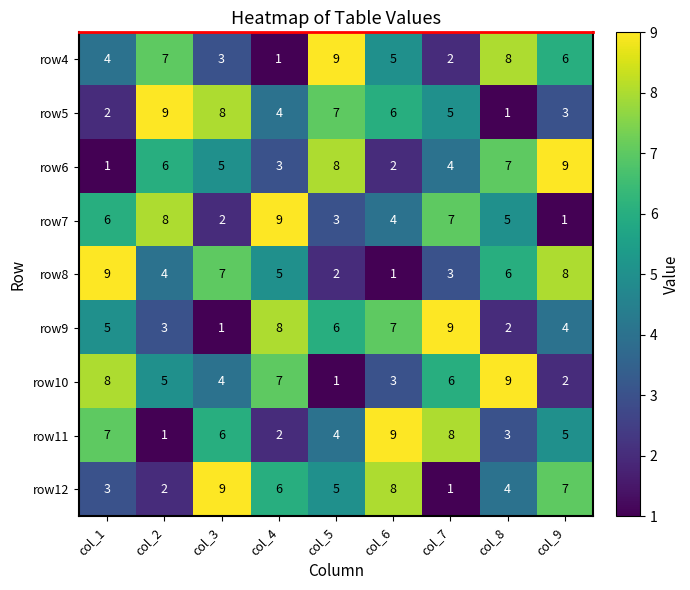

Rank the series at col_2 from lowest to highest value.

row11, row12, row9, row8, row10, row6, row4, row7, row5